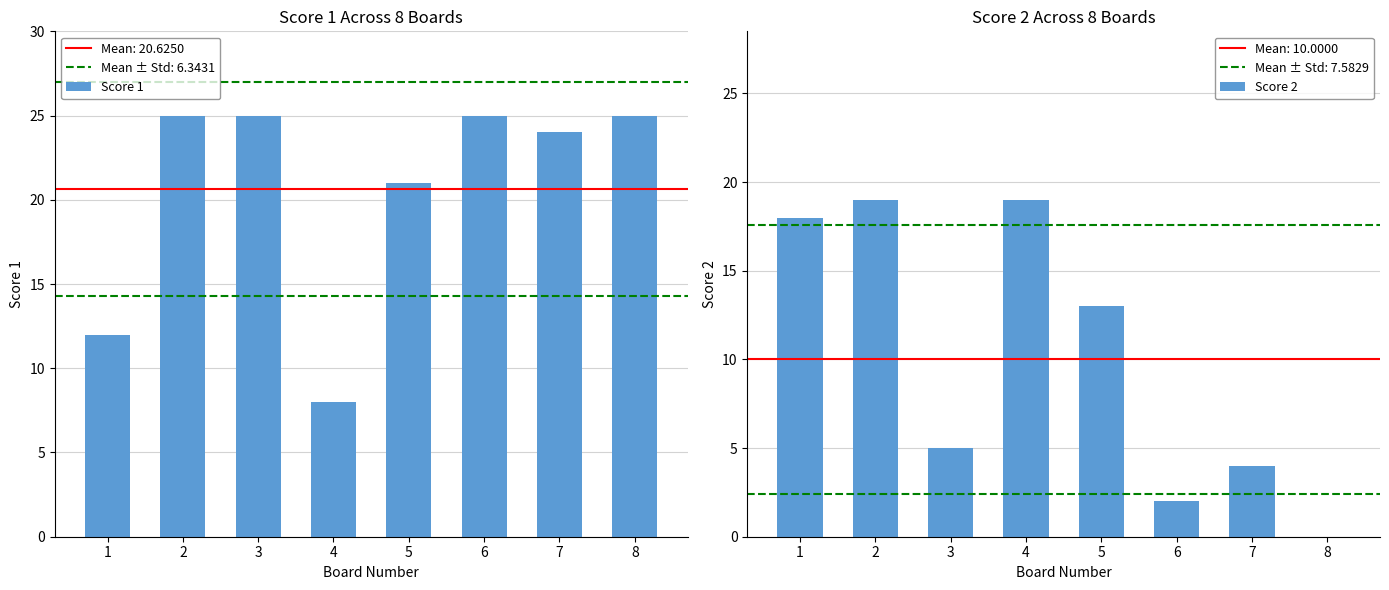

How many bars are there in total?

16